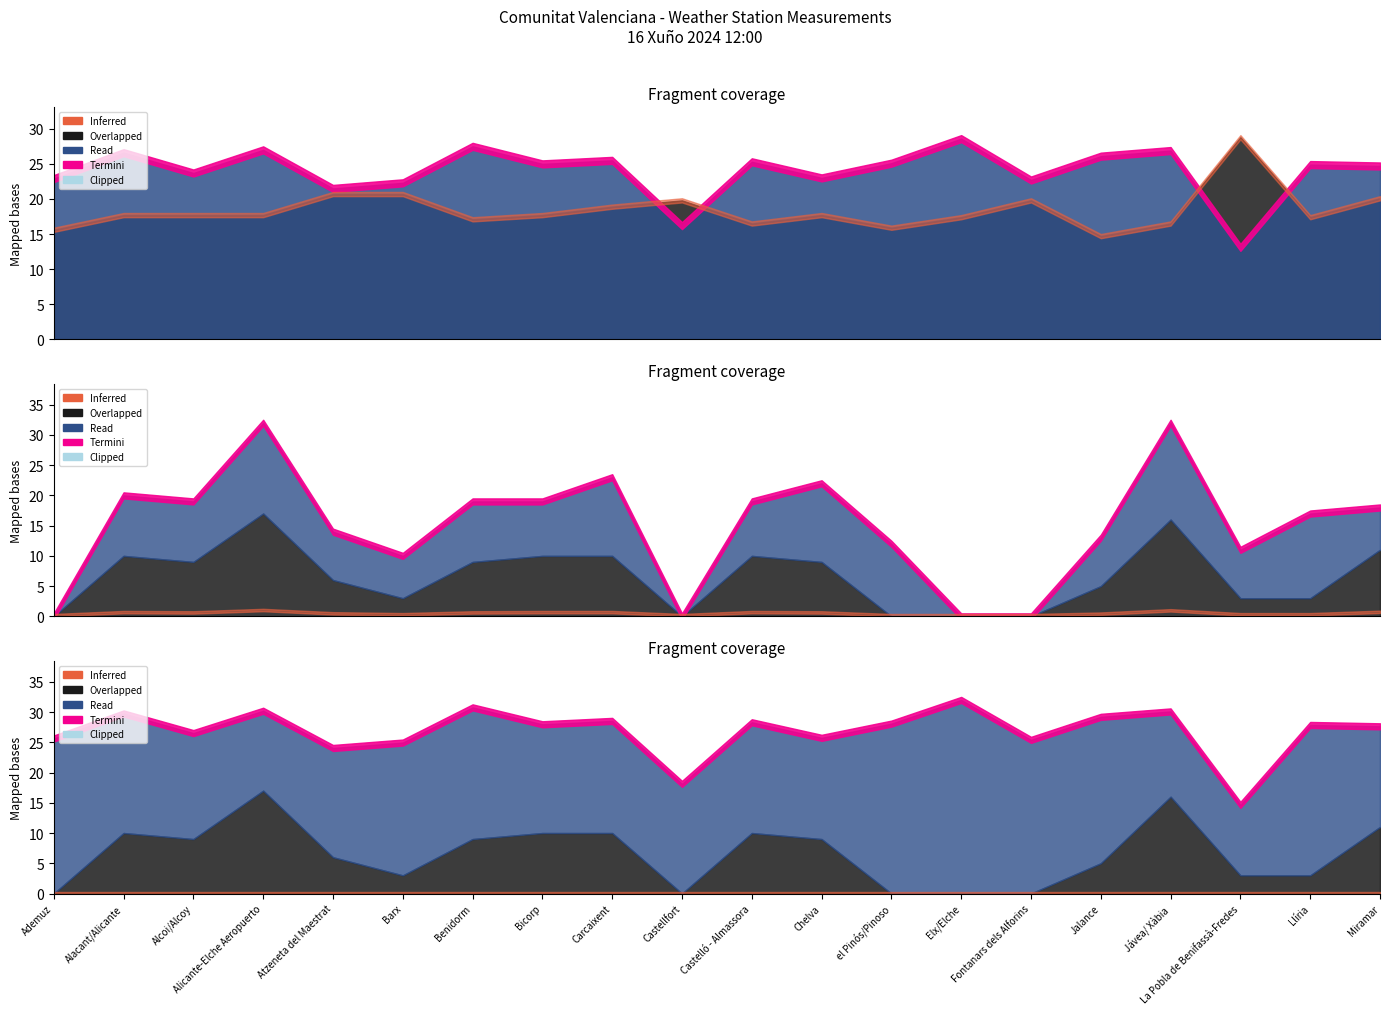

How many lines are shown in the chart?

4